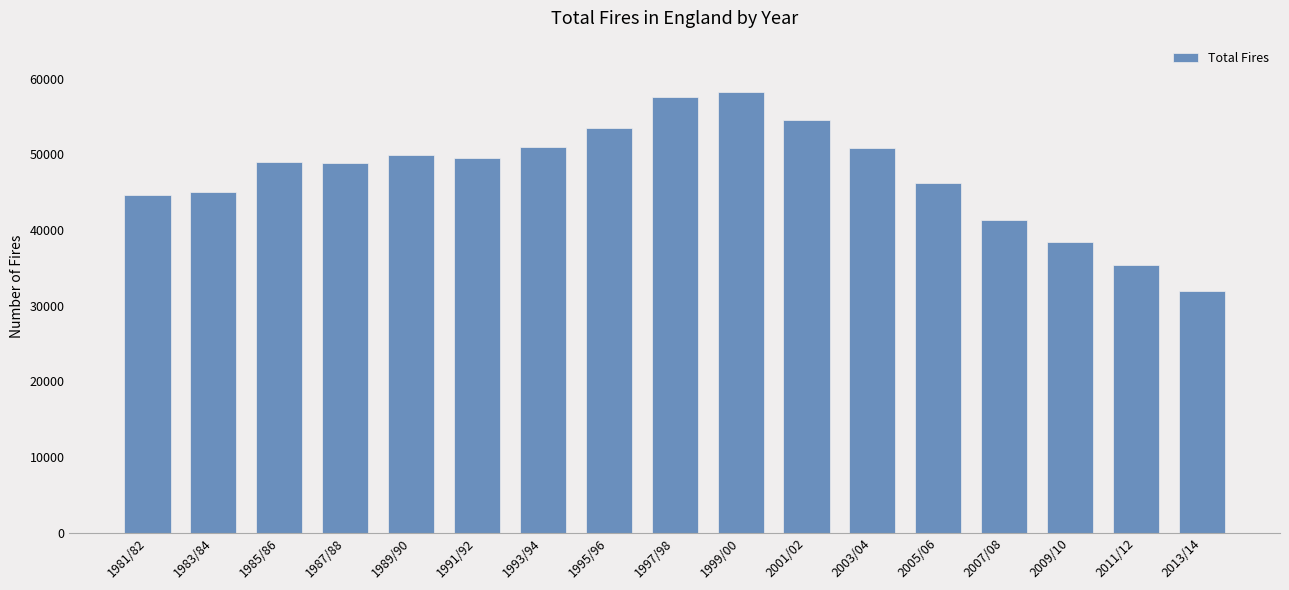

What is the label of the 2nd bar from the left?

1983/84